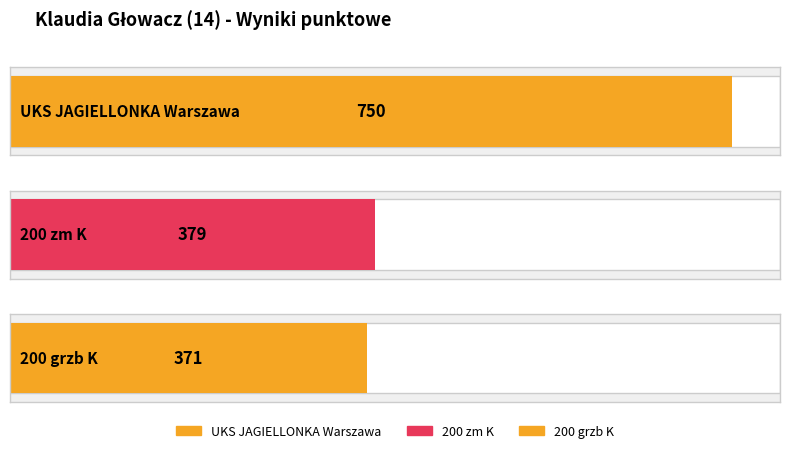

At which category does the chart reach its minimum across all series?

200 grzb K